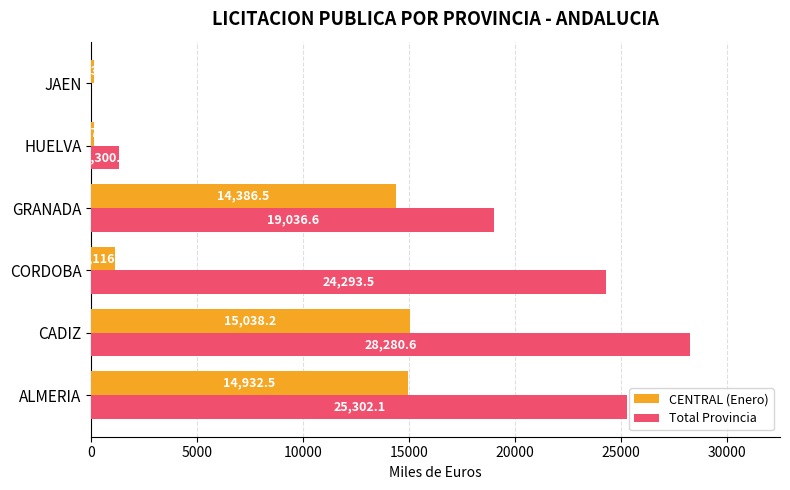

Which series has the largest total across all categories?

Total Provincia